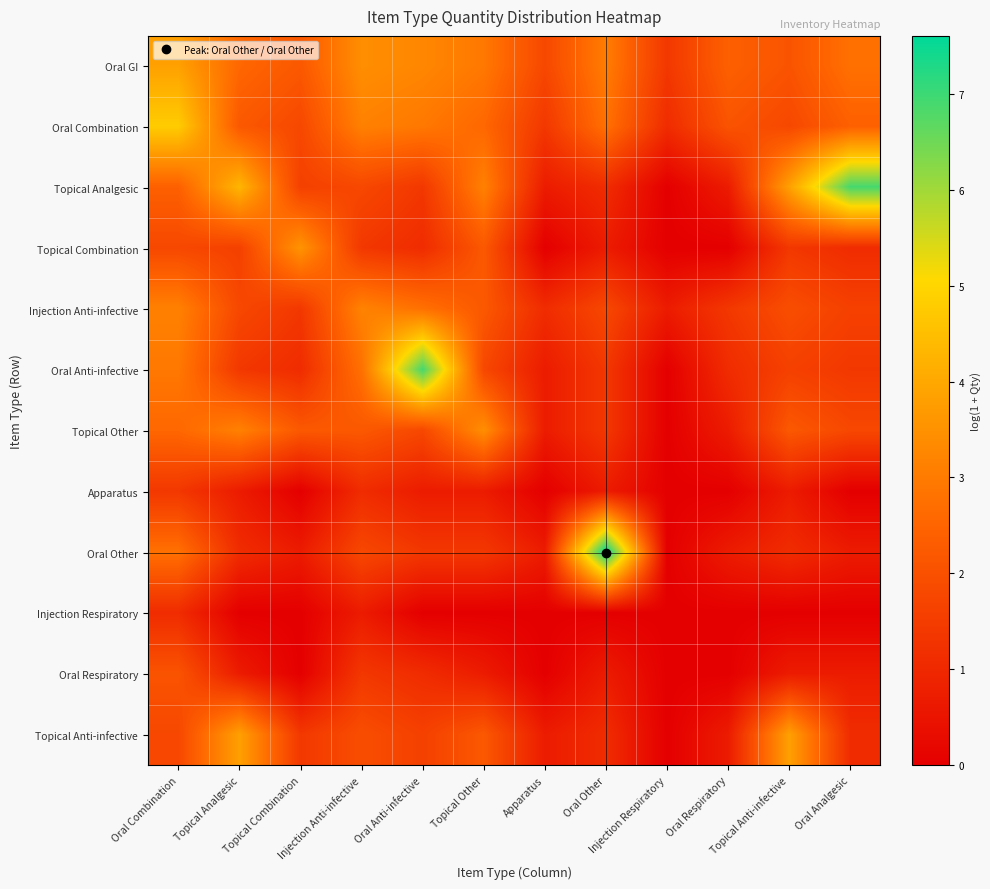

Reading left to right, transcribe all the data shown in this chart.

Oral GI: Oral Combination=3.8	Topical Analgesic=2.6	Topical Combination=2.2	Injection Anti-infective=3.4	Oral Anti-infective=3.3	Topical Other=2.9	Apparatus=1.8	Oral Other=3.0	Injection Respiratory=1.4	Oral Respiratory=2.4	Topical Anti-infective=2.1	Oral Analgesic=2.8
Oral Combination: Oral Combination=4.8	Topical Analgesic=2.2	Topical Combination=1.8	Injection Anti-infective=3.1	Oral Anti-infective=2.9	Topical Other=2.6	Apparatus=1.4	Oral Other=2.8	Injection Respiratory=1.1	Oral Respiratory=2.1	Topical Anti-infective=1.8	Oral Analgesic=2.4
Topical Analgesic: Oral Combination=2.4	Topical Analgesic=4.3	Topical Combination=1.6	Injection Anti-infective=1.8	Oral Anti-infective=1.4	Topical Other=3.1	Apparatus=0.7	Oral Other=1.1	Injection Respiratory=0.0	Oral Respiratory=0.7	Topical Anti-infective=3.8	Oral Analgesic=6.9
Topical Combination: Oral Combination=1.8	Topical Analgesic=1.6	Topical Combination=3.6	Injection Anti-infective=1.4	Oral Anti-infective=1.1	Topical Other=2.2	Apparatus=0.0	Oral Other=0.7	Injection Respiratory=0.0	Oral Respiratory=0.0	Topical Anti-infective=1.4	Oral Analgesic=1.1
Injection Anti-infective: Oral Combination=3.1	Topical Analgesic=1.8	Topical Combination=1.4	Injection Anti-infective=3.2	Oral Anti-infective=2.8	Topical Other=2.2	Apparatus=1.1	Oral Other=1.8	Injection Respiratory=0.7	Oral Respiratory=1.4	Topical Anti-infective=1.9	Oral Analgesic=1.6
Oral Anti-infective: Oral Combination=2.9	Topical Analgesic=1.4	Topical Combination=1.1	Injection Anti-infective=2.8	Oral Anti-infective=6.9	Topical Other=1.8	Apparatus=0.7	Oral Other=1.4	Injection Respiratory=0.0	Oral Respiratory=1.1	Topical Anti-infective=1.6	Oral Analgesic=1.4
Topical Other: Oral Combination=2.6	Topical Analgesic=3.1	Topical Combination=2.2	Injection Anti-infective=2.2	Oral Anti-infective=1.8	Topical Other=3.4	Apparatus=0.7	Oral Other=1.4	Injection Respiratory=0.0	Oral Respiratory=0.7	Topical Anti-infective=2.2	Oral Analgesic=1.8
Apparatus: Oral Combination=1.4	Topical Analgesic=0.7	Topical Combination=0.0	Injection Anti-infective=1.1	Oral Anti-infective=0.7	Topical Other=0.7	Apparatus=0.0	Oral Other=0.7	Injection Respiratory=0.0	Oral Respiratory=0.0	Topical Anti-infective=0.7	Oral Analgesic=0.0
Oral Other: Oral Combination=2.8	Topical Analgesic=1.1	Topical Combination=0.7	Injection Anti-infective=1.8	Oral Anti-infective=1.4	Topical Other=1.4	Apparatus=0.7	Oral Other=7.6	Injection Respiratory=0.0	Oral Respiratory=0.7	Topical Anti-infective=1.1	Oral Analgesic=0.7
Injection Respiratory: Oral Combination=1.1	Topical Analgesic=0.0	Topical Combination=0.0	Injection Anti-infective=0.7	Oral Anti-infective=0.0	Topical Other=0.0	Apparatus=0.0	Oral Other=0.0	Injection Respiratory=0.0	Oral Respiratory=0.0	Topical Anti-infective=0.0	Oral Analgesic=0.0
Oral Respiratory: Oral Combination=2.1	Topical Analgesic=0.7	Topical Combination=0.0	Injection Anti-infective=1.4	Oral Anti-infective=1.1	Topical Other=0.7	Apparatus=0.0	Oral Other=0.7	Injection Respiratory=0.0	Oral Respiratory=0.0	Topical Anti-infective=0.7	Oral Analgesic=0.7
Topical Anti-infective: Oral Combination=1.8	Topical Analgesic=3.8	Topical Combination=1.4	Injection Anti-infective=1.9	Oral Anti-infective=1.6	Topical Other=2.2	Apparatus=0.7	Oral Other=1.1	Injection Respiratory=0.0	Oral Respiratory=0.7	Topical Anti-infective=3.8	Oral Analgesic=1.1